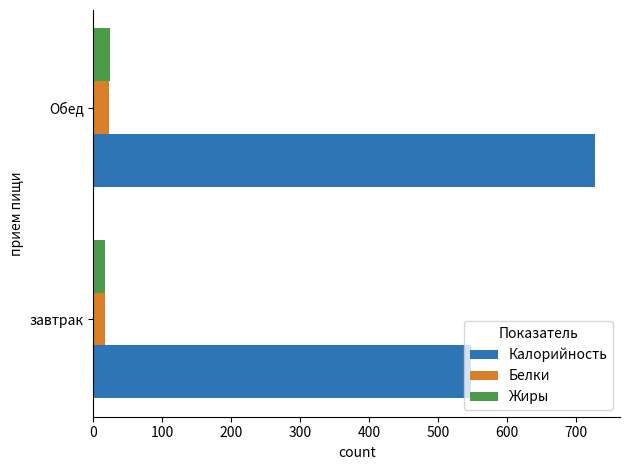

What is the difference between the maximum and minimum values in the Калорийность series?

179.3